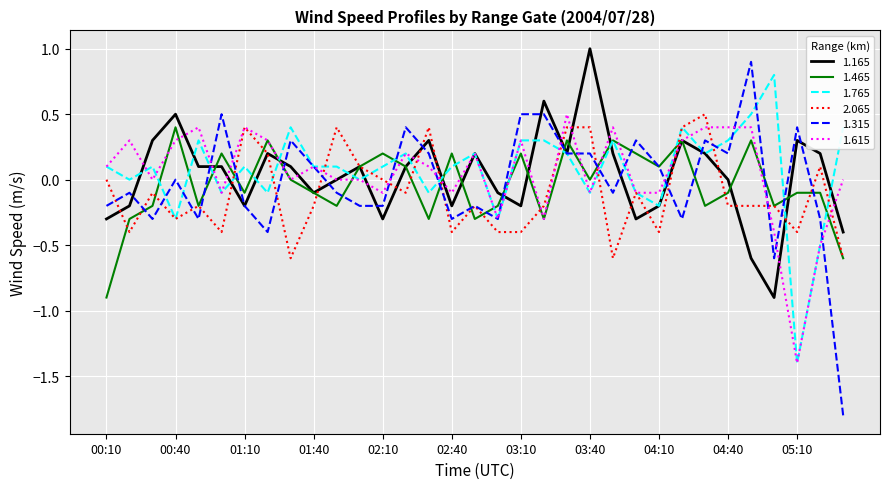

What is the maximum value shown in the chart?

1.0